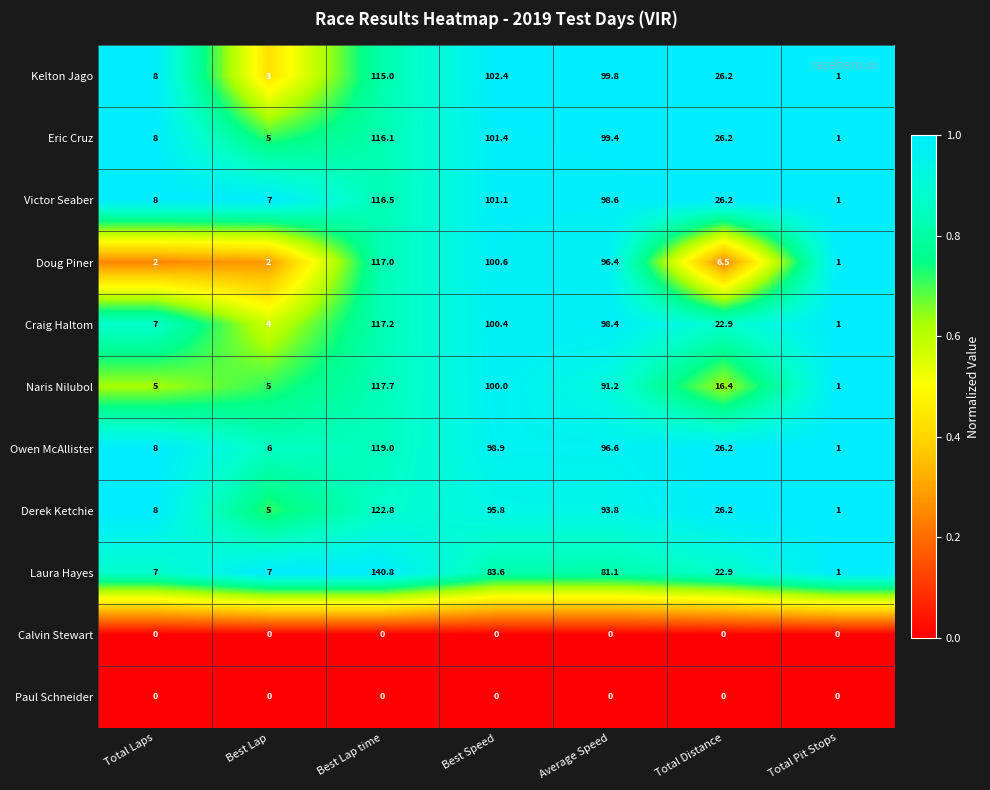

Rank the categories by Derek Ketchie value from highest to lowest.

Best Lap time, Best Speed, Average Speed, Total Distance, Total Laps, Best Lap, Total Pit Stops